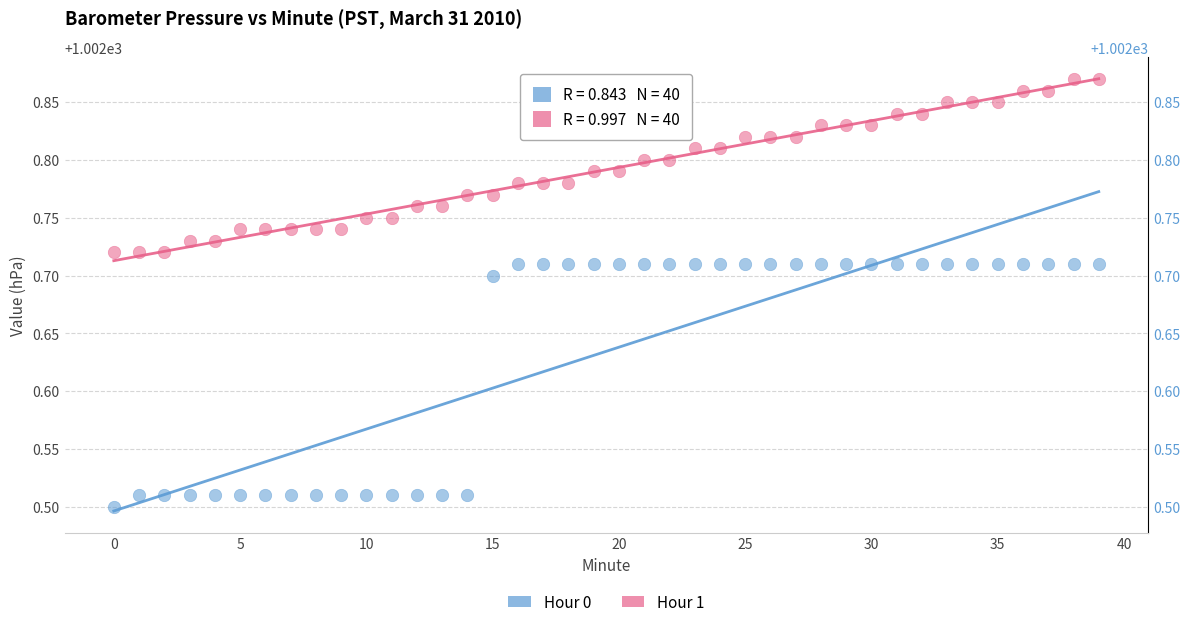

Across all data points, what is the range of Y values (max minus min)?

0.4